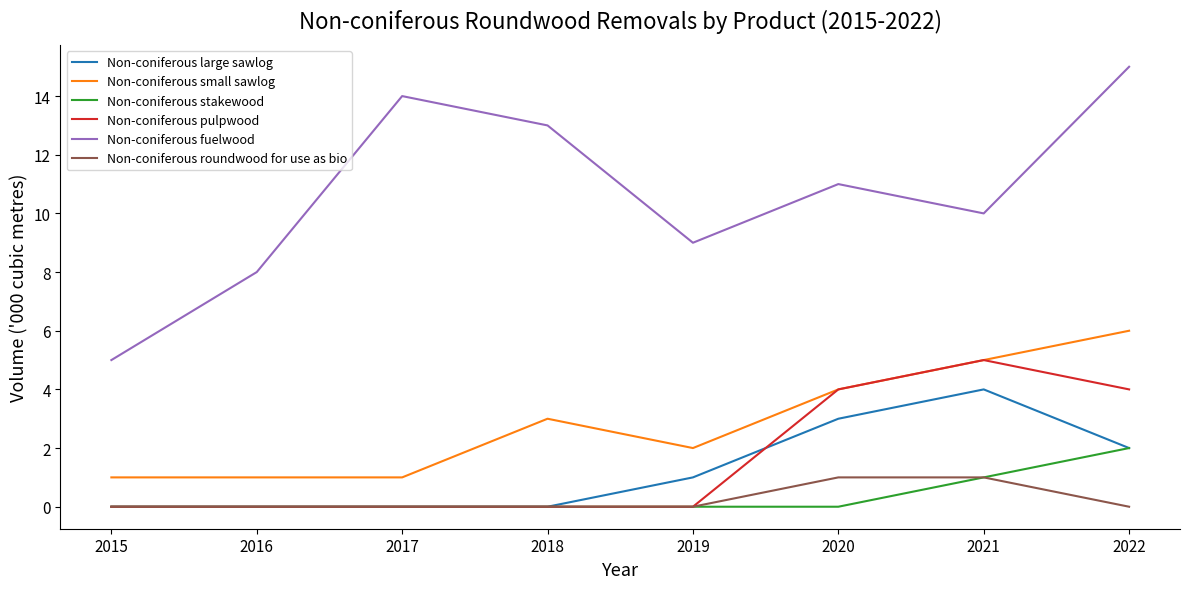

The value of Non-coniferous roundwood for use as bio at 2022 is 0. True or false?

True